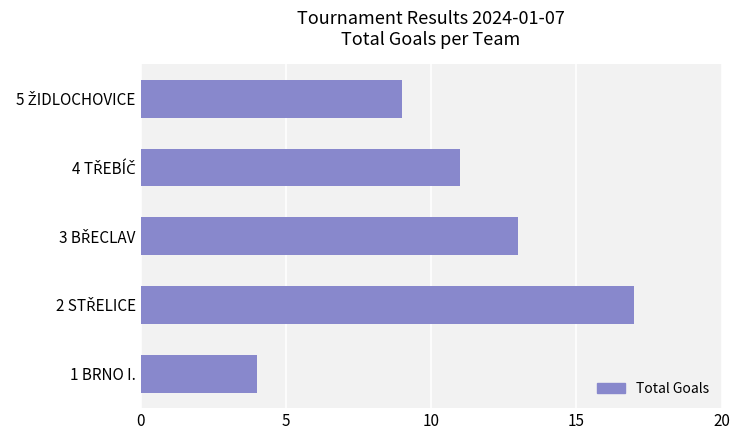

Which label corresponds to the smallest value in the chart?

1 BRNO I.